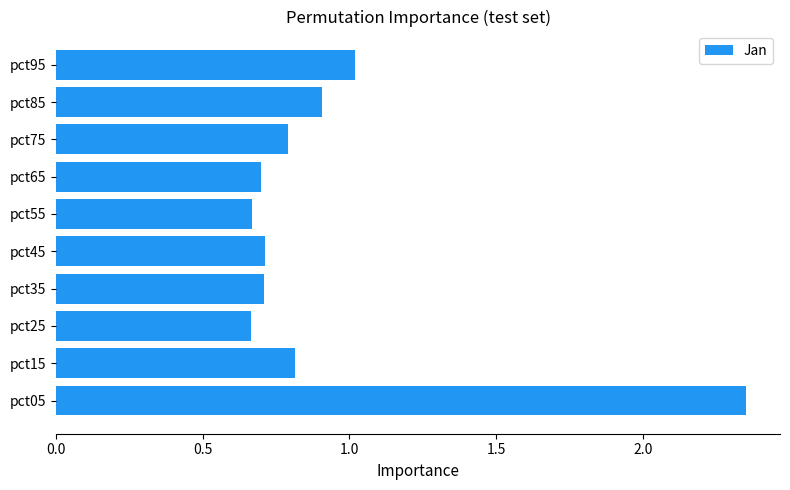

Where is the data nearest to the value 1?

pct95